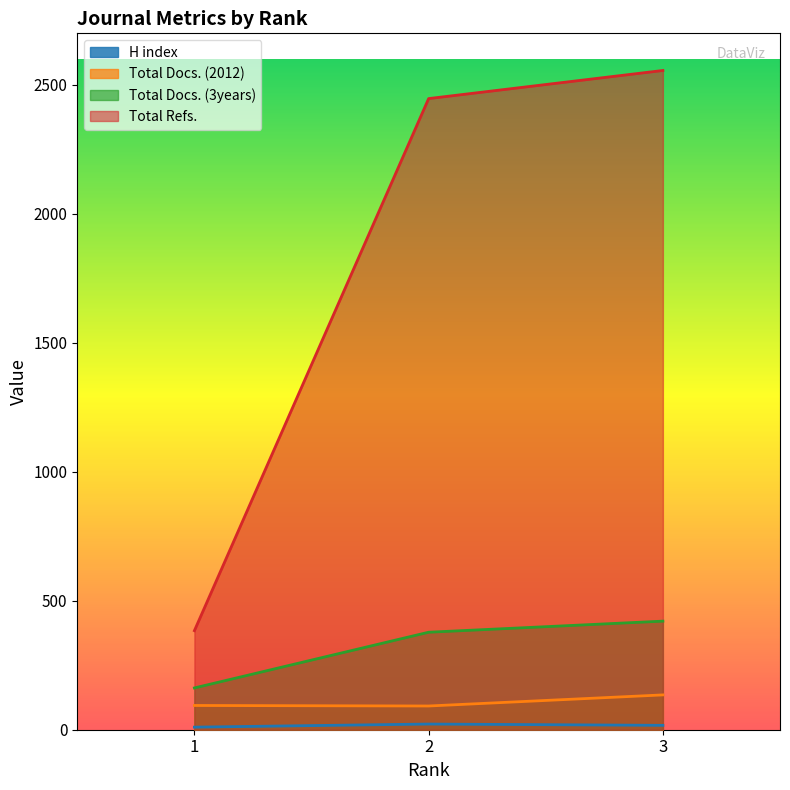

Reading left to right, what are all the values shown in this chart?

H index: 1=10	2=22	3=17
Total Docs. (2012): 1=94	2=92	3=135
Total Docs. (3years): 1=162	2=378	3=421
Total Refs.: 1=384	2=2447	3=2556